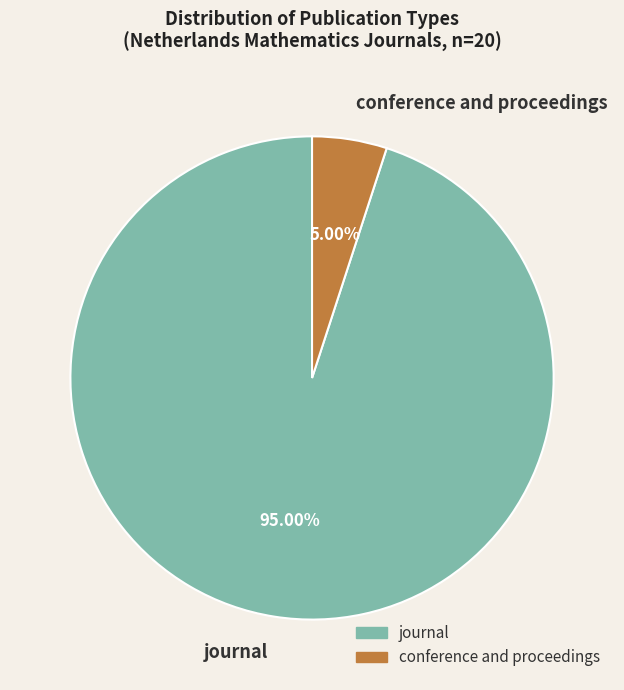

Count the number of slices in the pie.

2